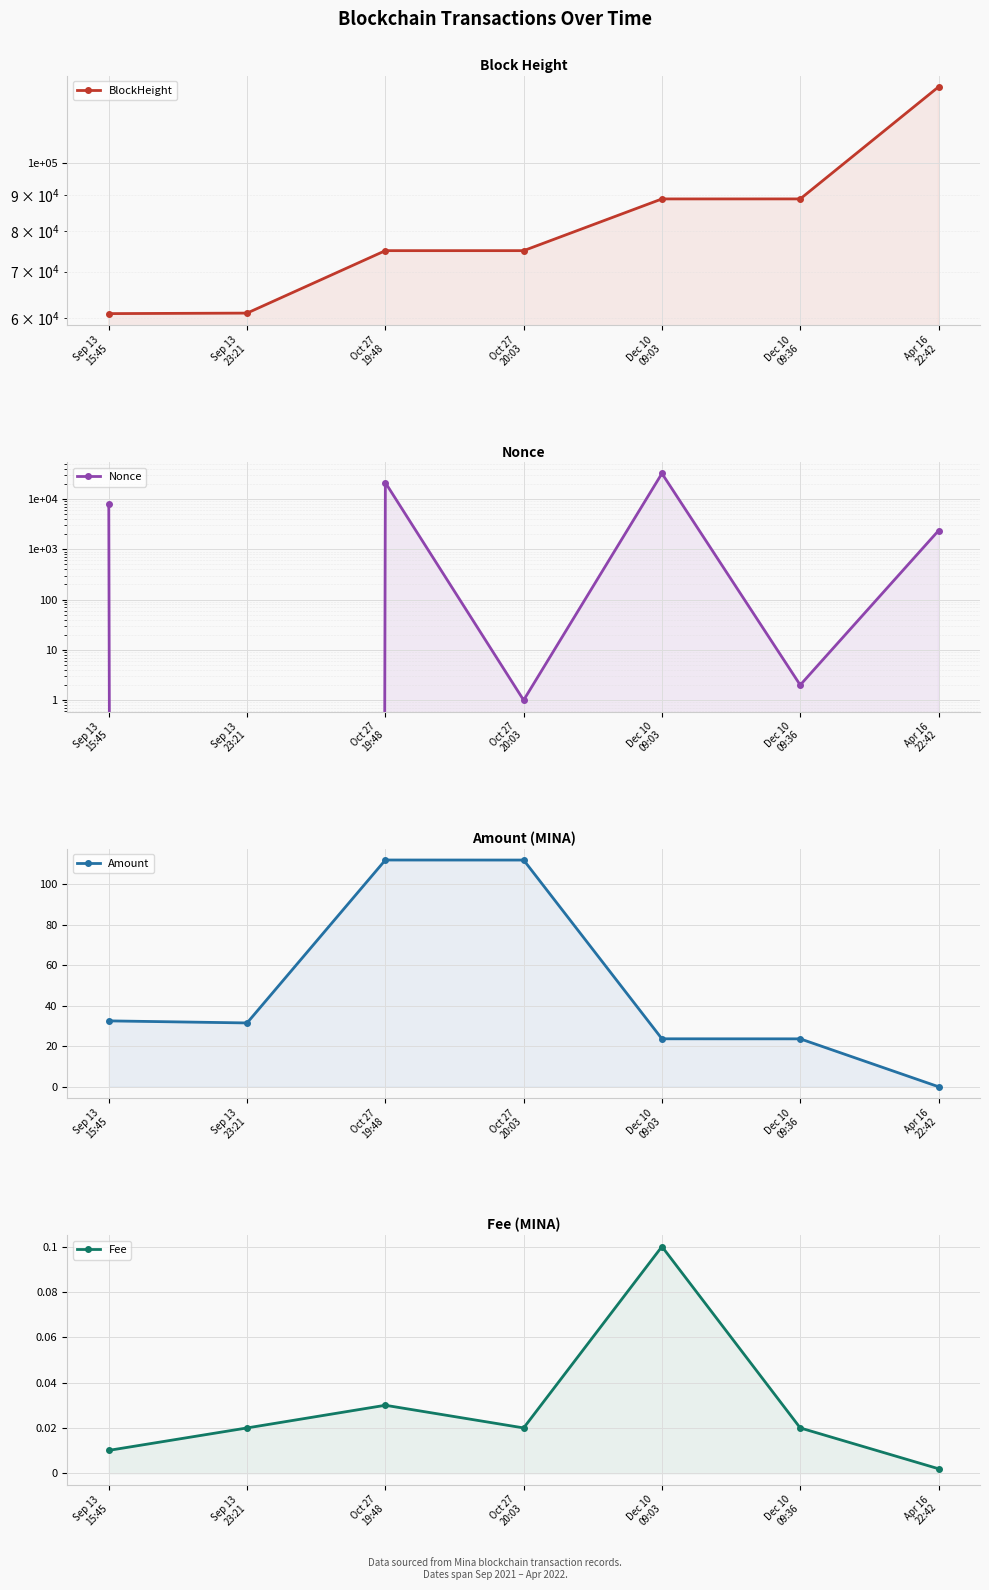

The value of Nonce at Apr 16
22:42 is 2339.0. True or false?

True